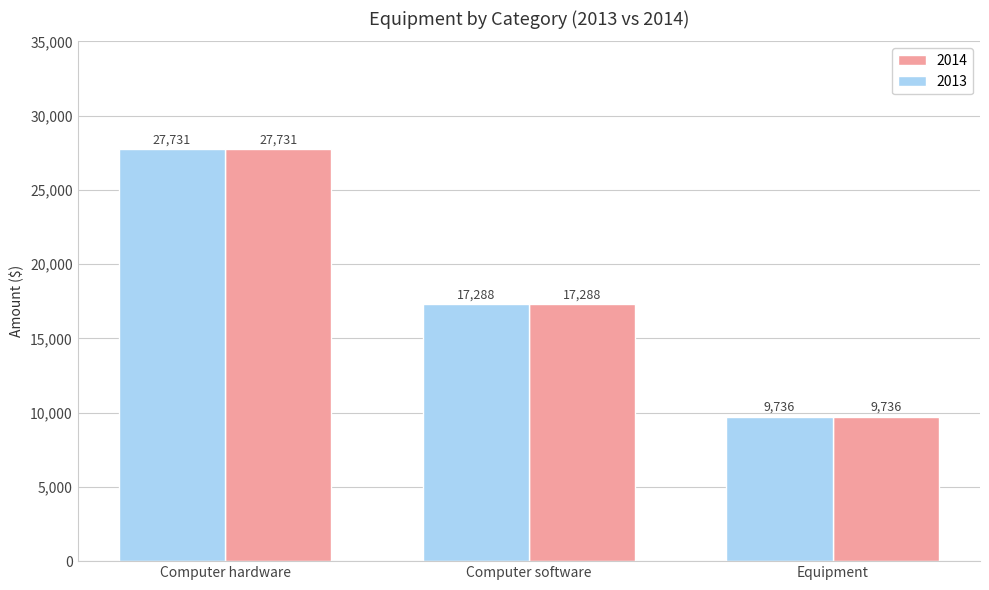

What position from the left is Computer hardware?

1